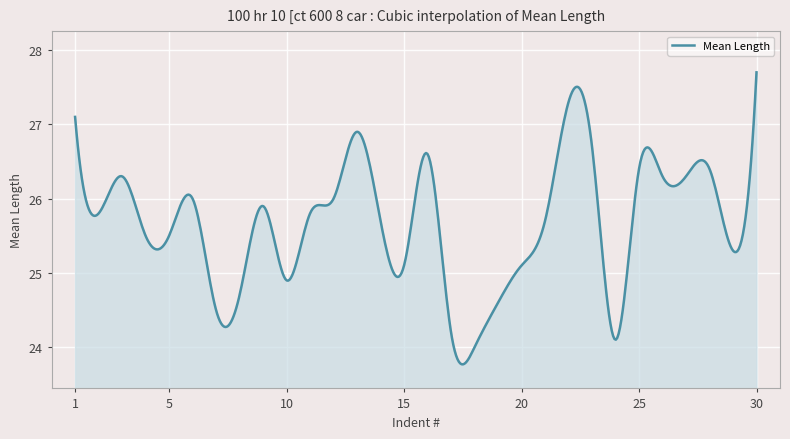

What is the maximum value shown in the chart?

27.7